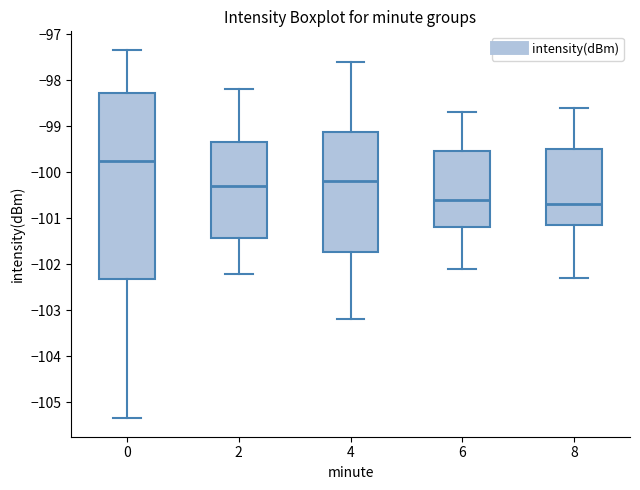

Which box is the tallest, from its lower edge to its upper edge?

0